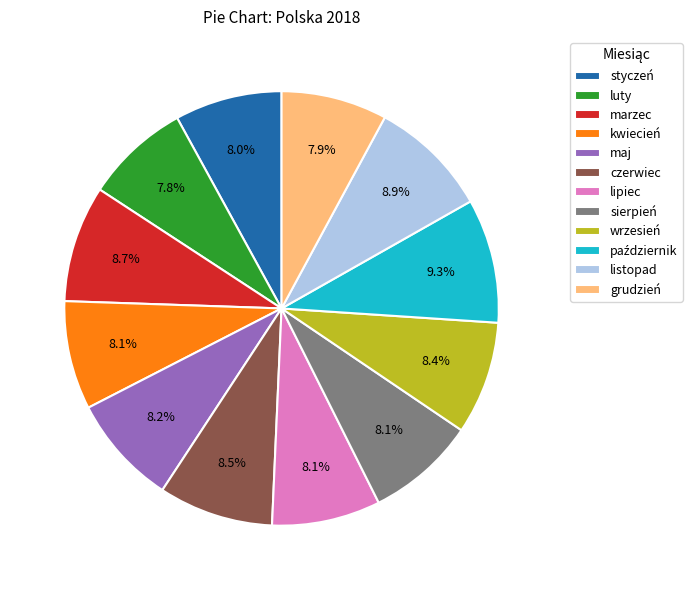

Count the number of slices in the pie.

12